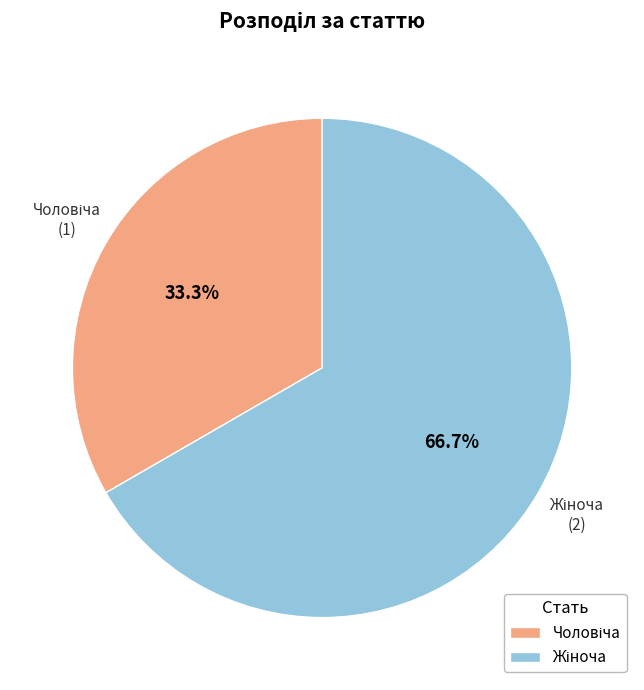

Does any single category account for the majority?

Yes